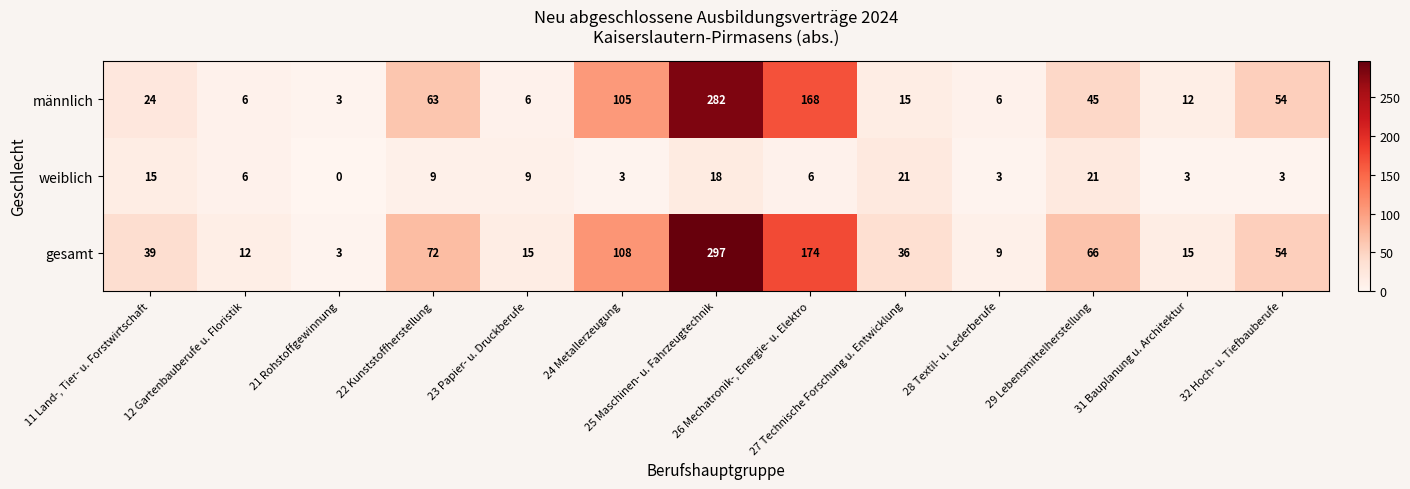

What is the difference between the maximum and minimum values in the männlich series?

279